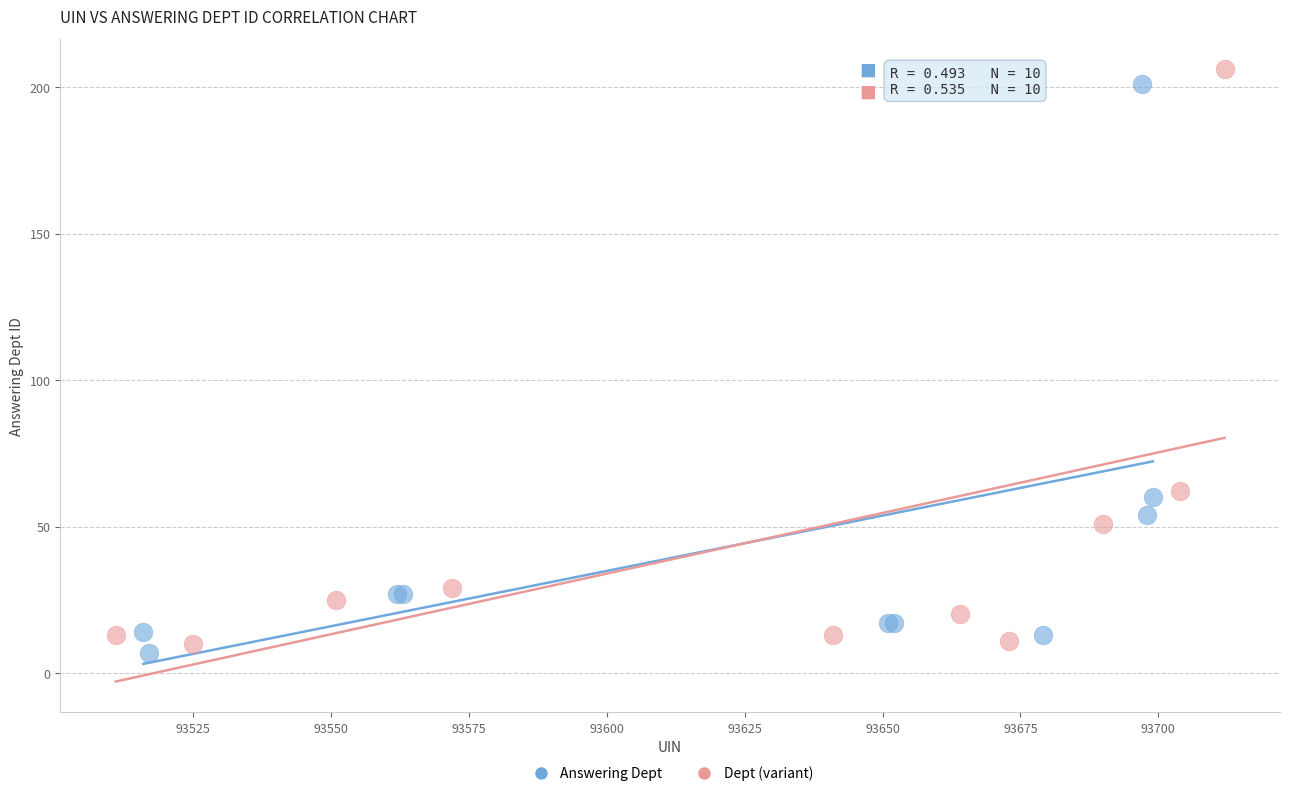

What are all the series names shown in the legend?

Answering Dept, Dept (variant)